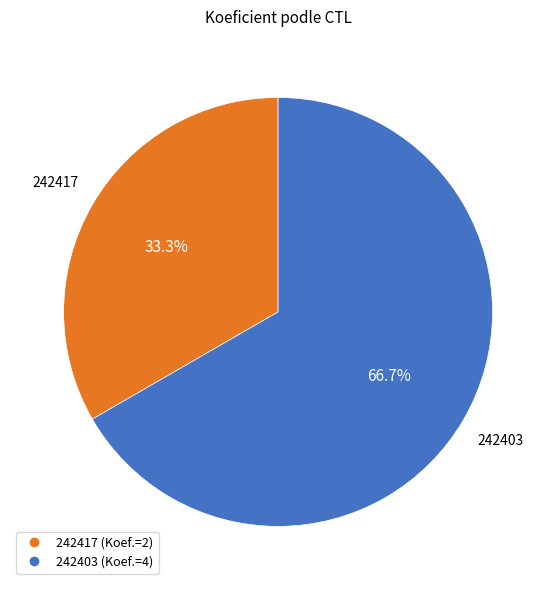

Which slice is the largest?

242403